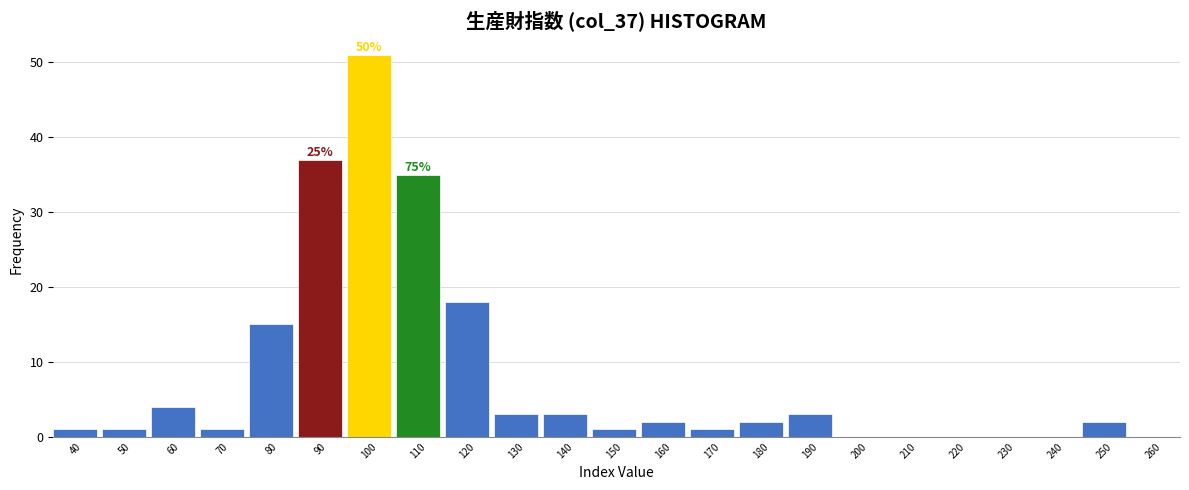

Reading right to left, extract all data points from this chart.

260=0	250=2	240=0	230=0	220=0	210=0	200=0	190=3	180=2	170=1	160=2	150=1	140=3	130=3	120=18	110=35	100=51	90=37	80=15	70=1	60=4	50=1	40=1